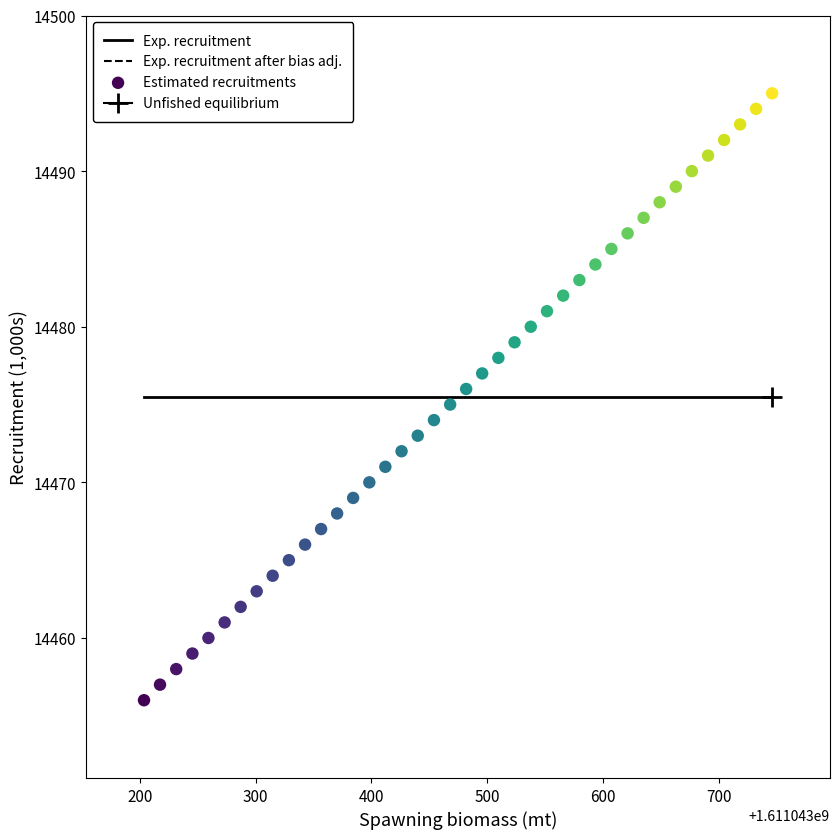

What is the range of Y values (max minus min)?

39